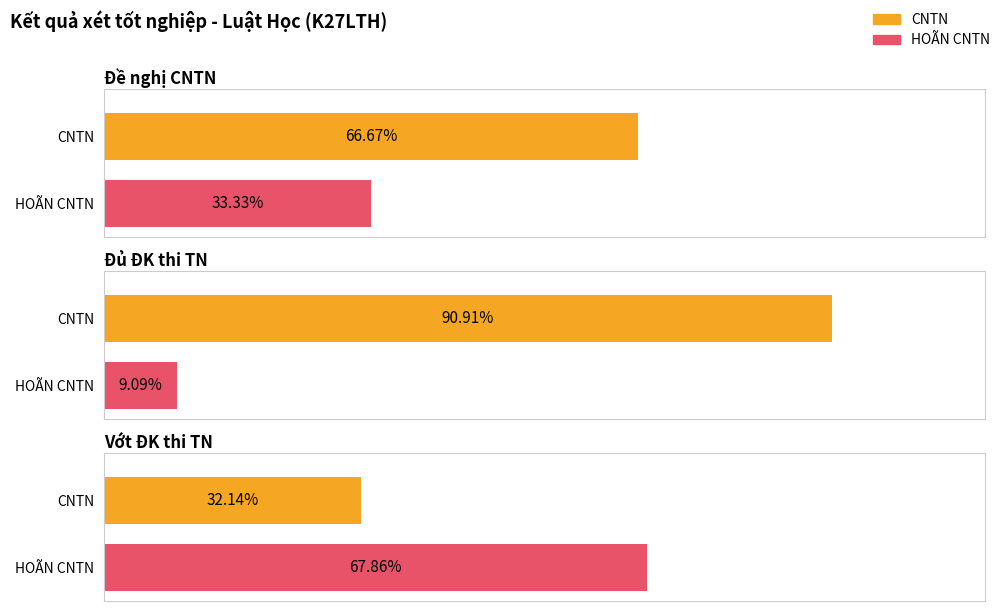

Reading right to left, extract all data points from this chart.

CNTN: 9	10	2
HOÃN CNTN: 19	1	1